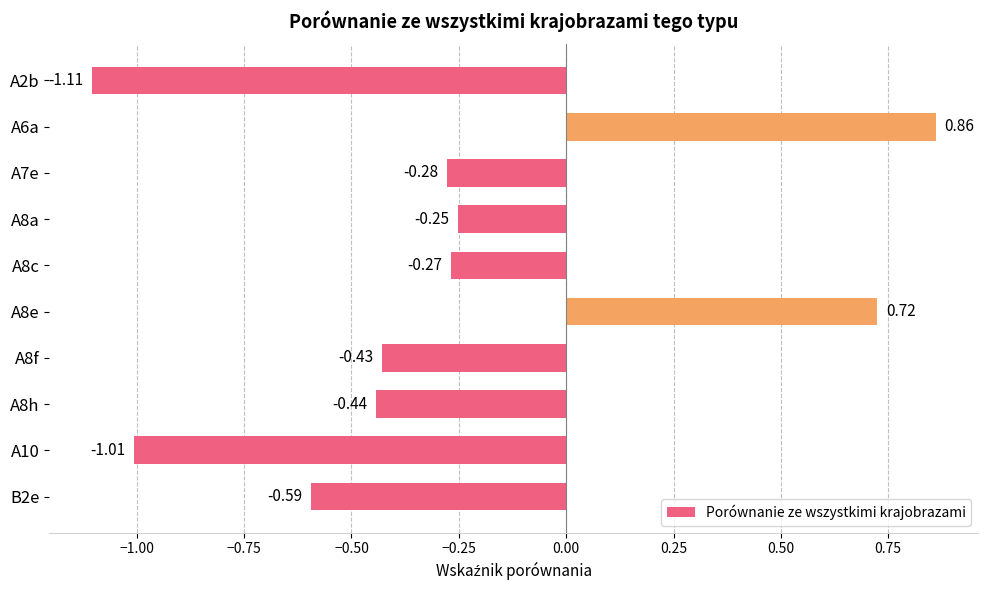

What is the sum of all values?

-2.8